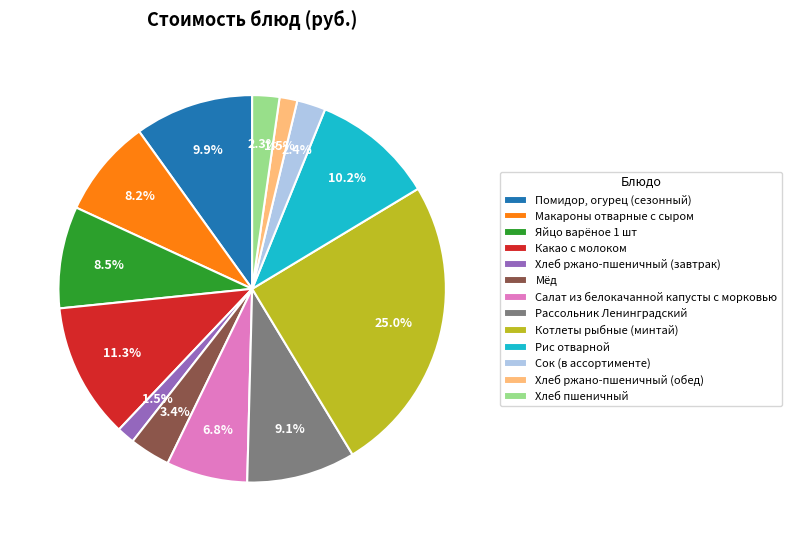

To the nearest percent, what percentage of the pie is Сок (в ассортименте)?

2%